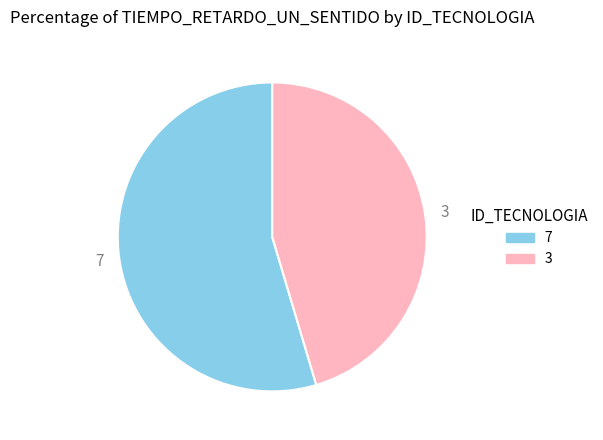

Is there a majority slice in this chart?

Yes